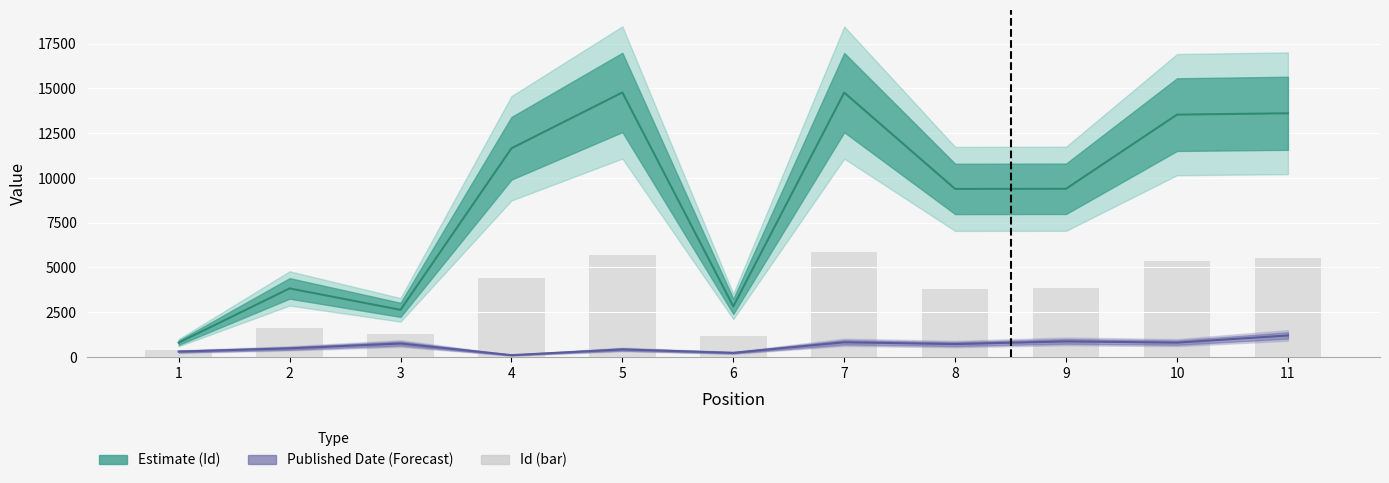

At which label is the value closest to 3128?

8